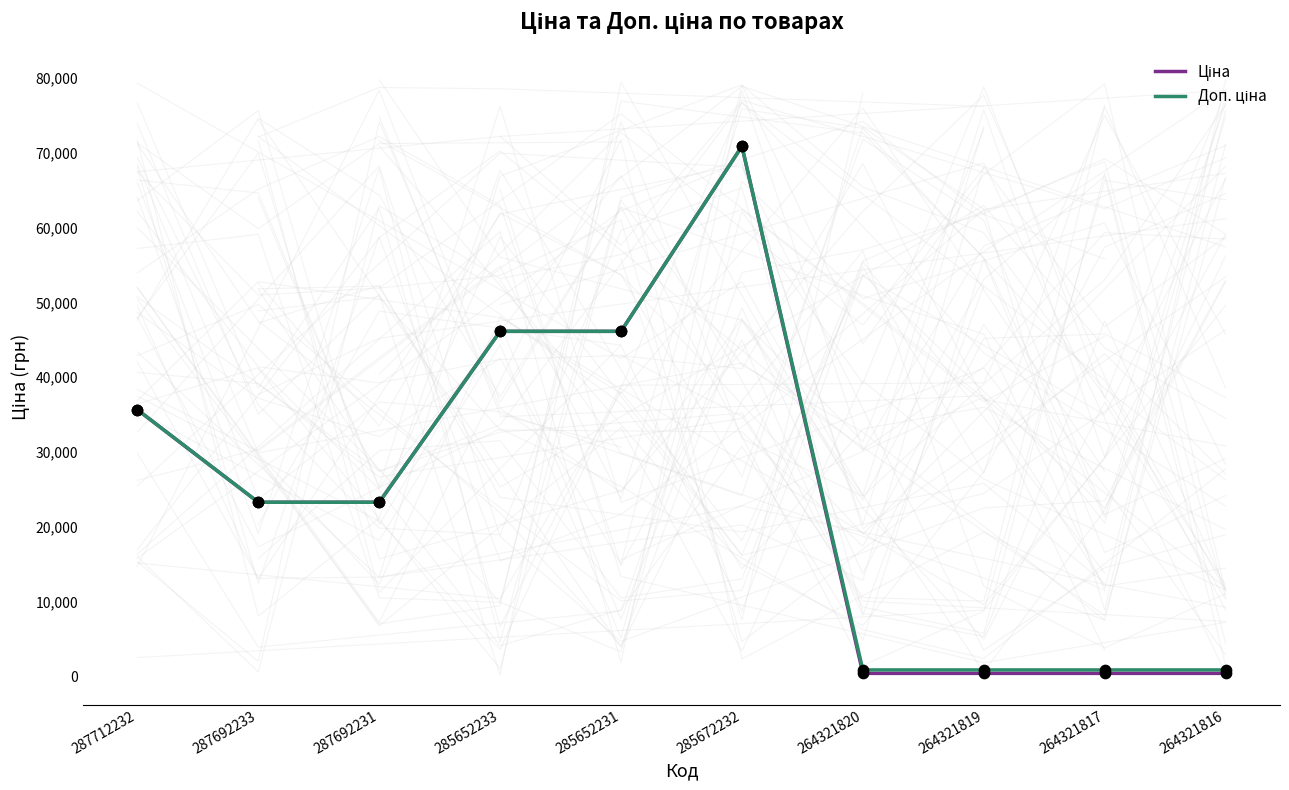

Which series contains the lowest Y value?

Ціна